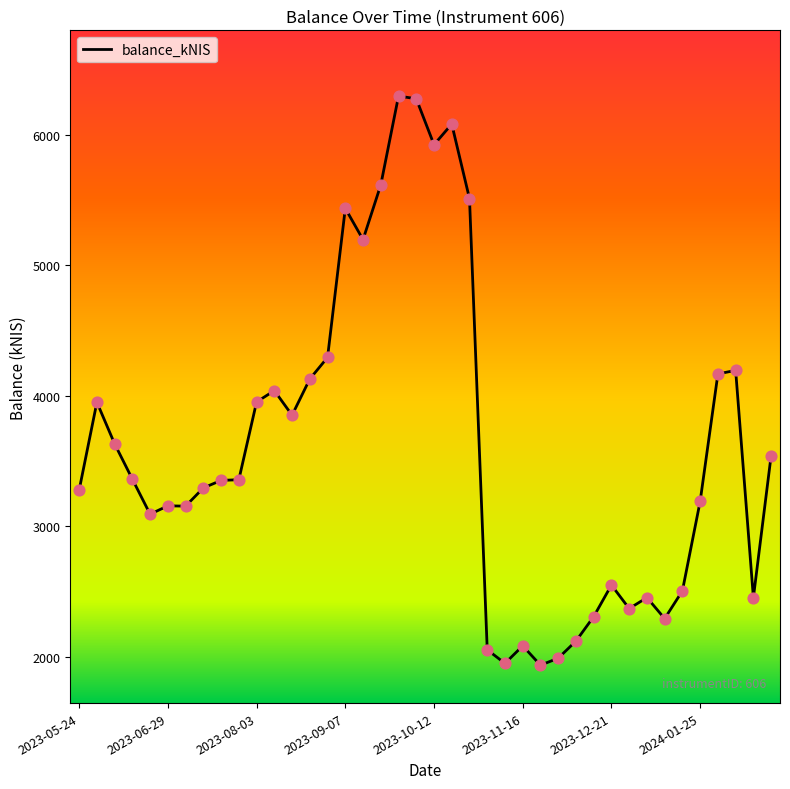

What is the greatest value displayed?

6296.1